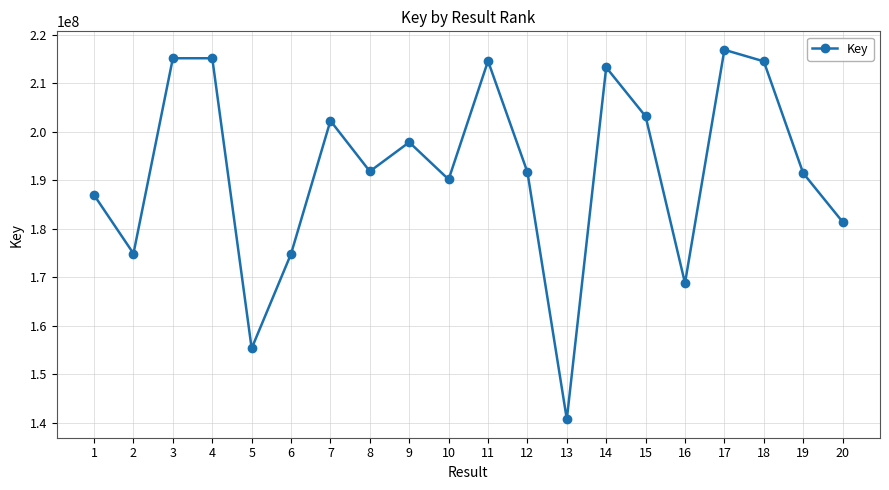

How many categories are shown in the chart?

20